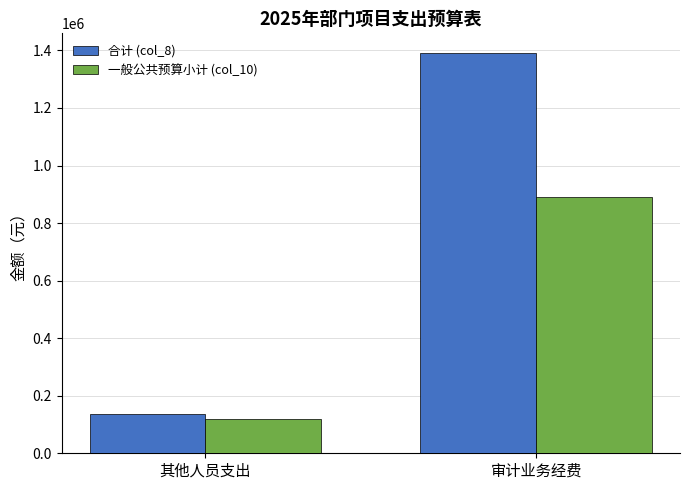

What are all the series names shown in the legend?

合计 (col_8), 一般公共预算小计 (col_10)